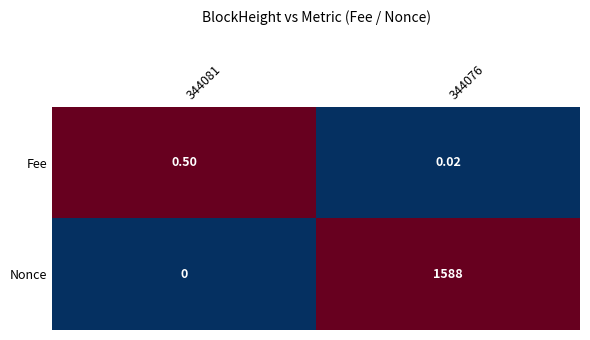

At 344076, list the series in order from largest to smallest.

Nonce, Fee